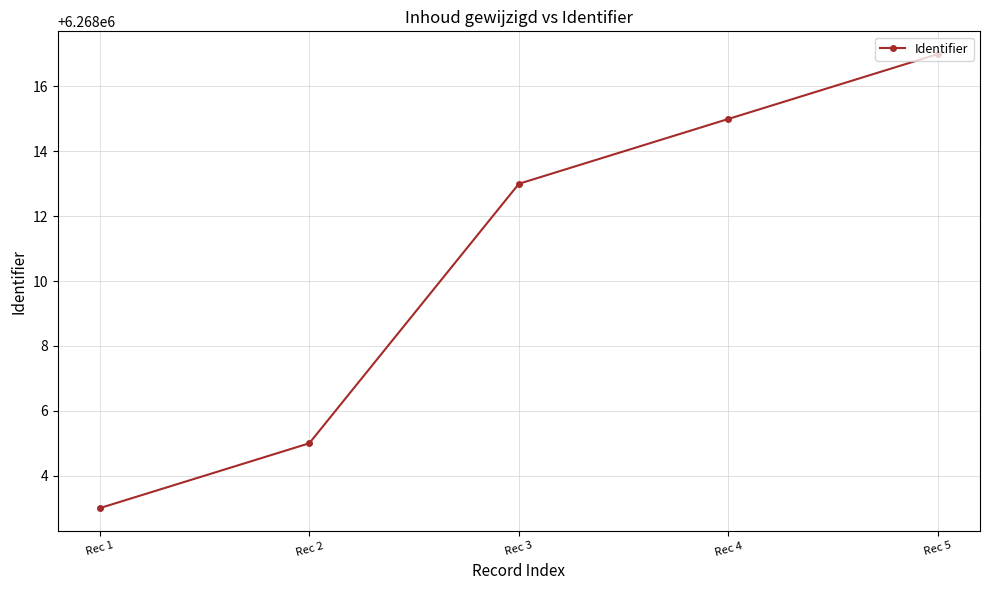

True or false: the data shows 6268017 at Rec 5.

True